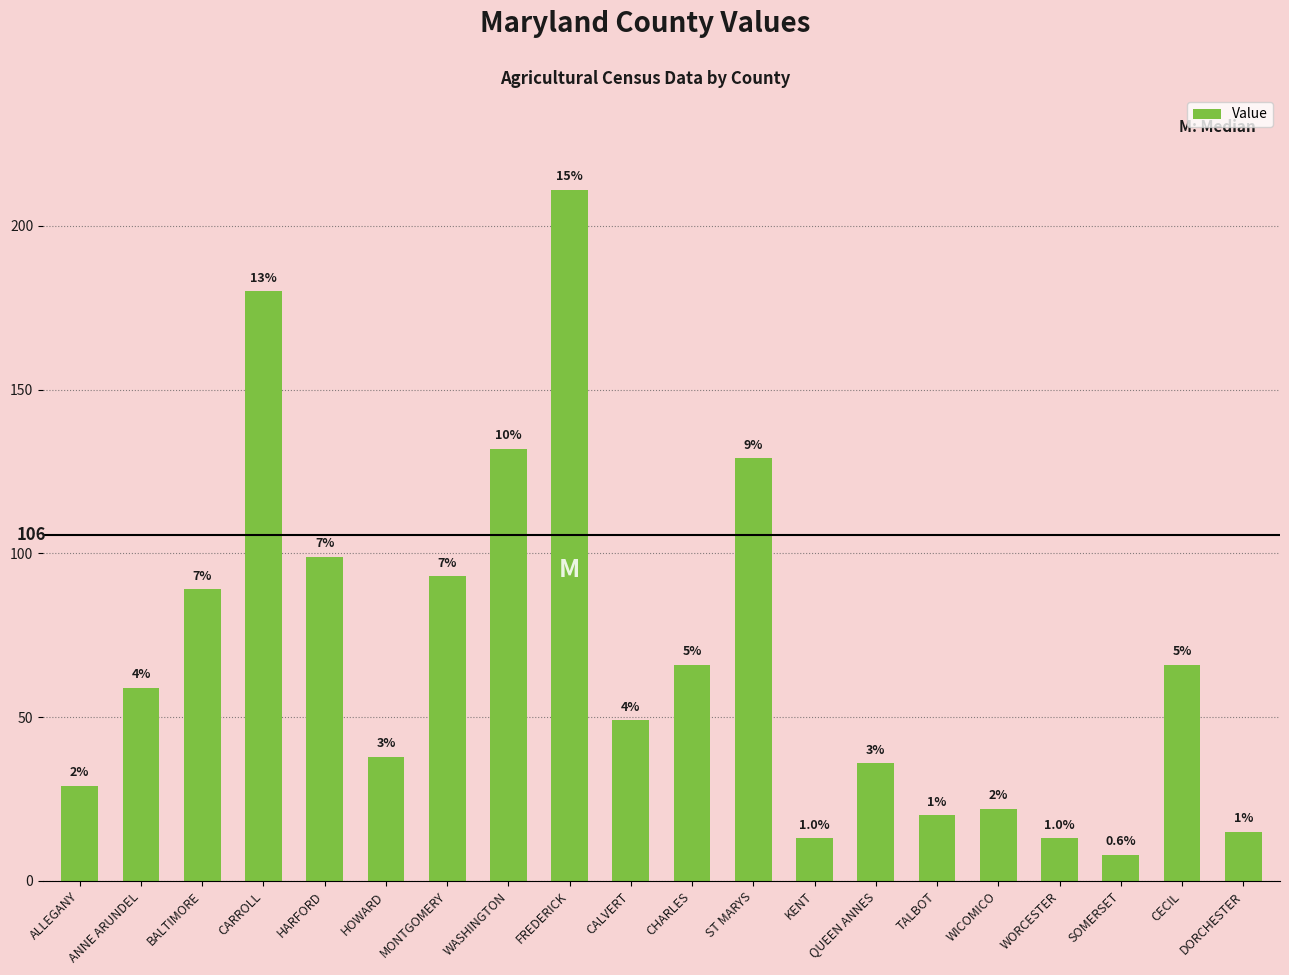

What is the sum of all values?

1367